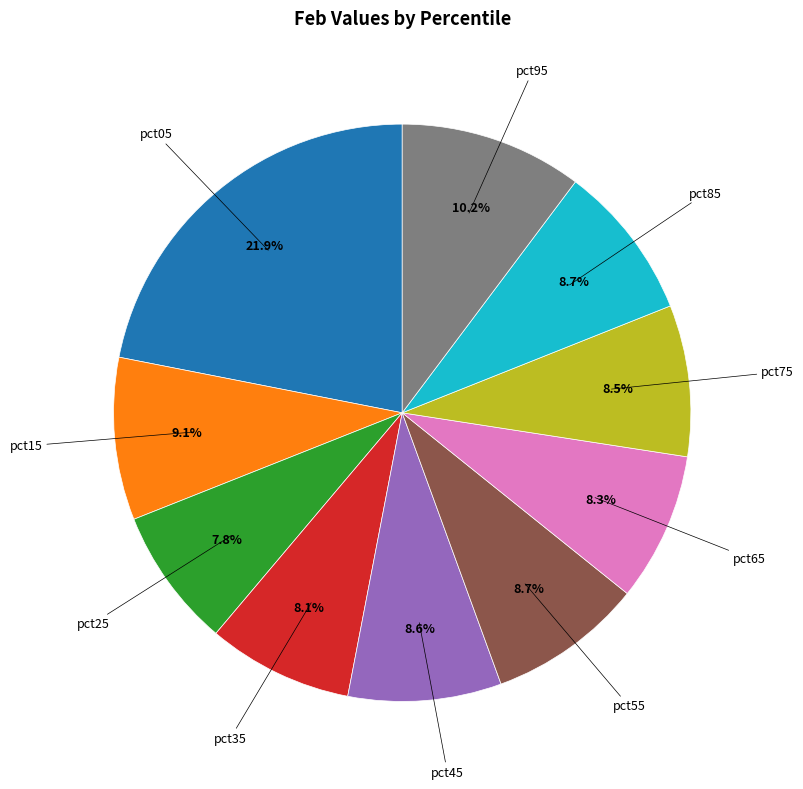

Does any single category account for the majority?

No